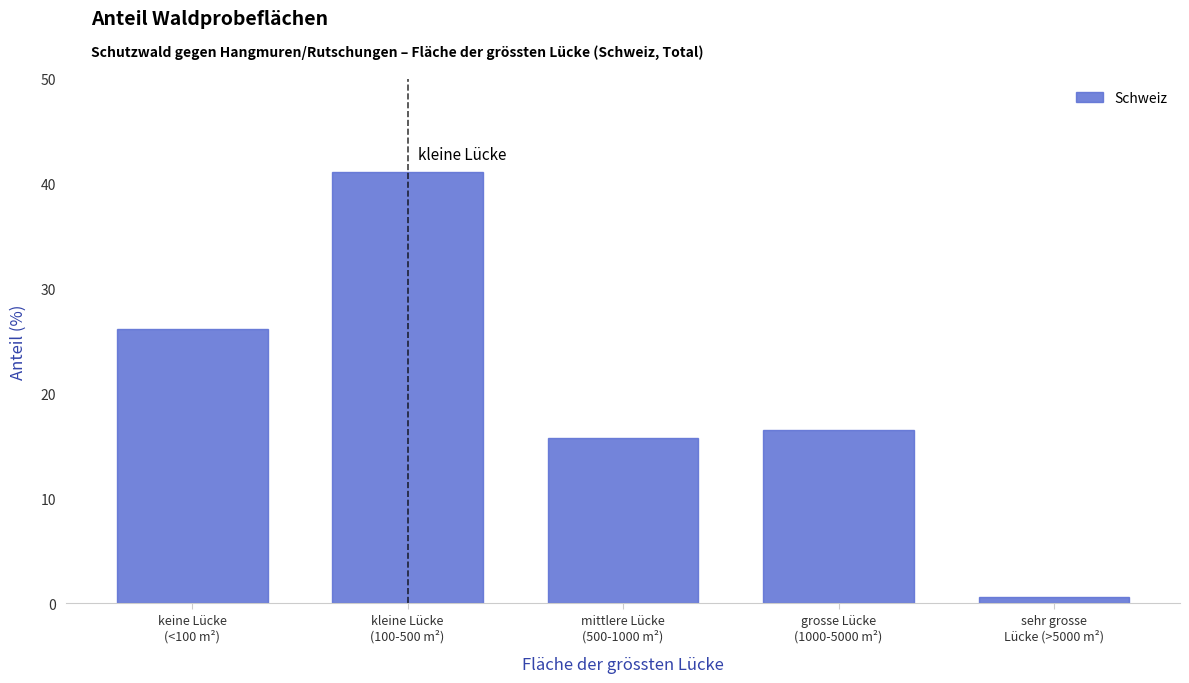

Reading left to right, what are all the values shown in this chart?

26.1	41.1	15.7	16.5	0.6